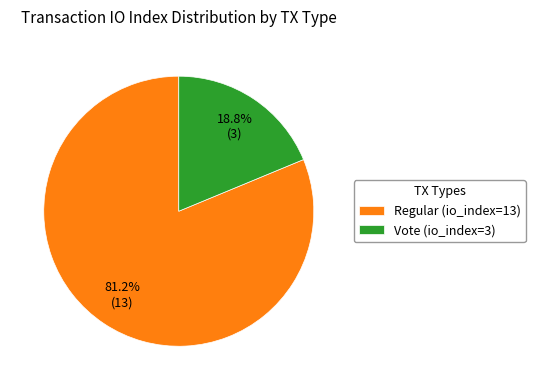

What is the majority slice?

Regular (io_index=13)